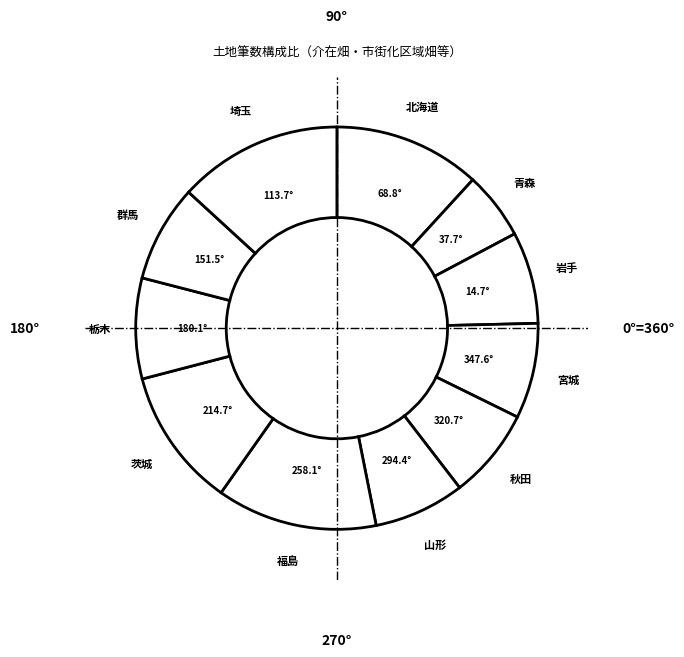

How many segments does this pie chart have?

11